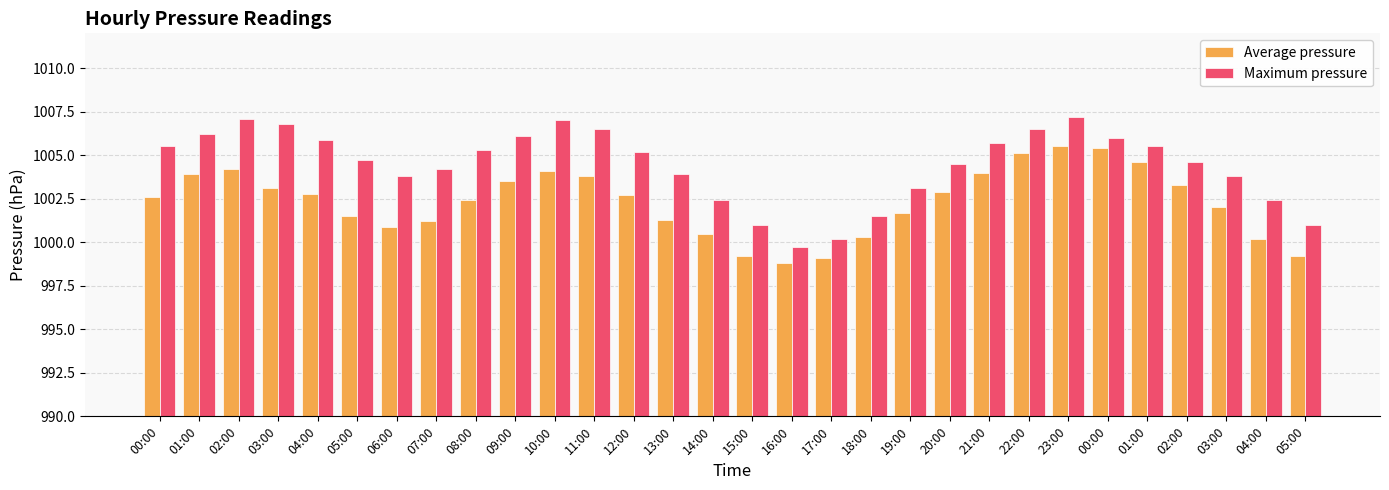

List the series in order of their peak value, highest first.

Maximum pressure, Average pressure